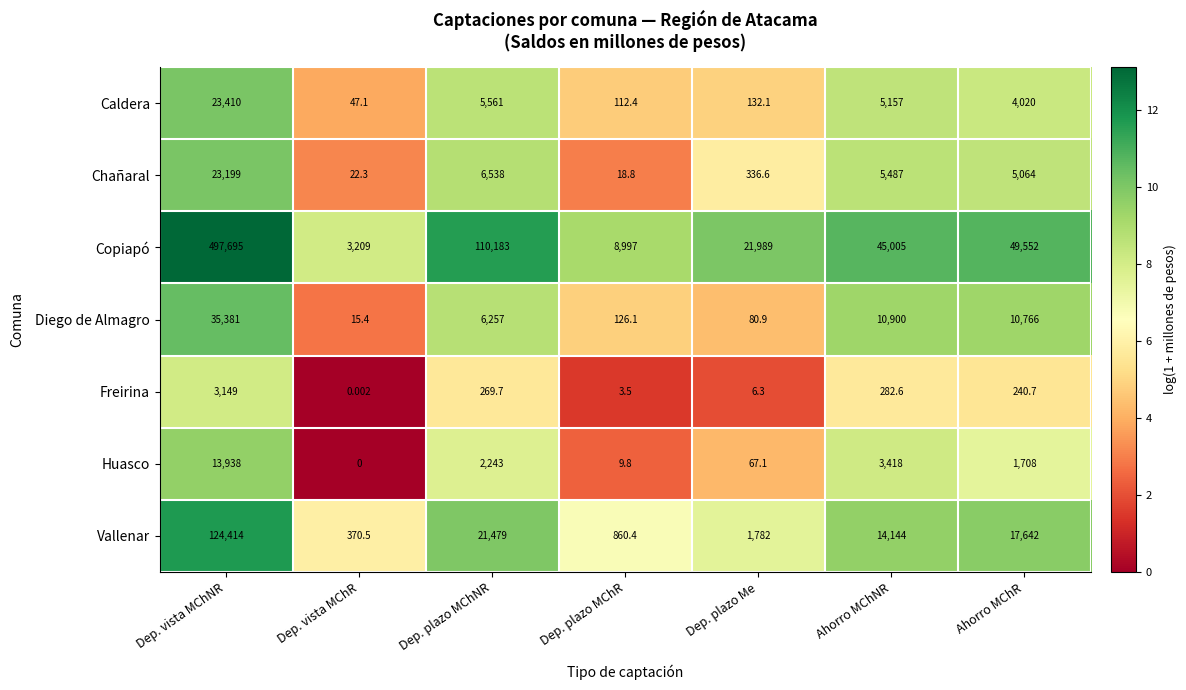

Between Dep. vista MChR and Dep. plazo MChR, which series saw the biggest shift?

Copiapó